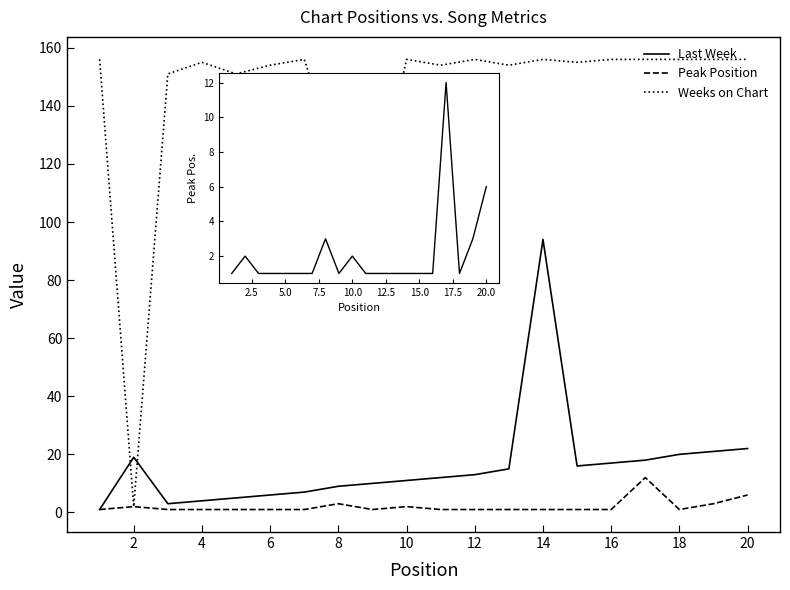

How many data points in Weeks on Chart are less than 156?

10